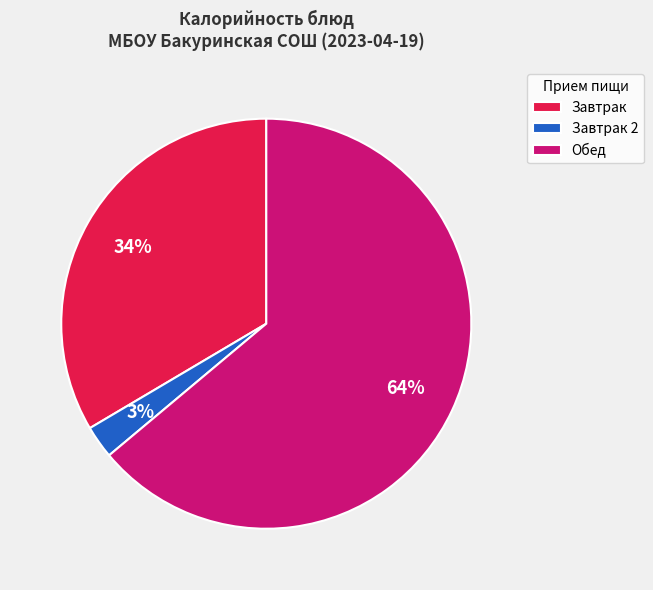

Rank the categories by value from highest to lowest.

Обед, Завтрак, Завтрак 2